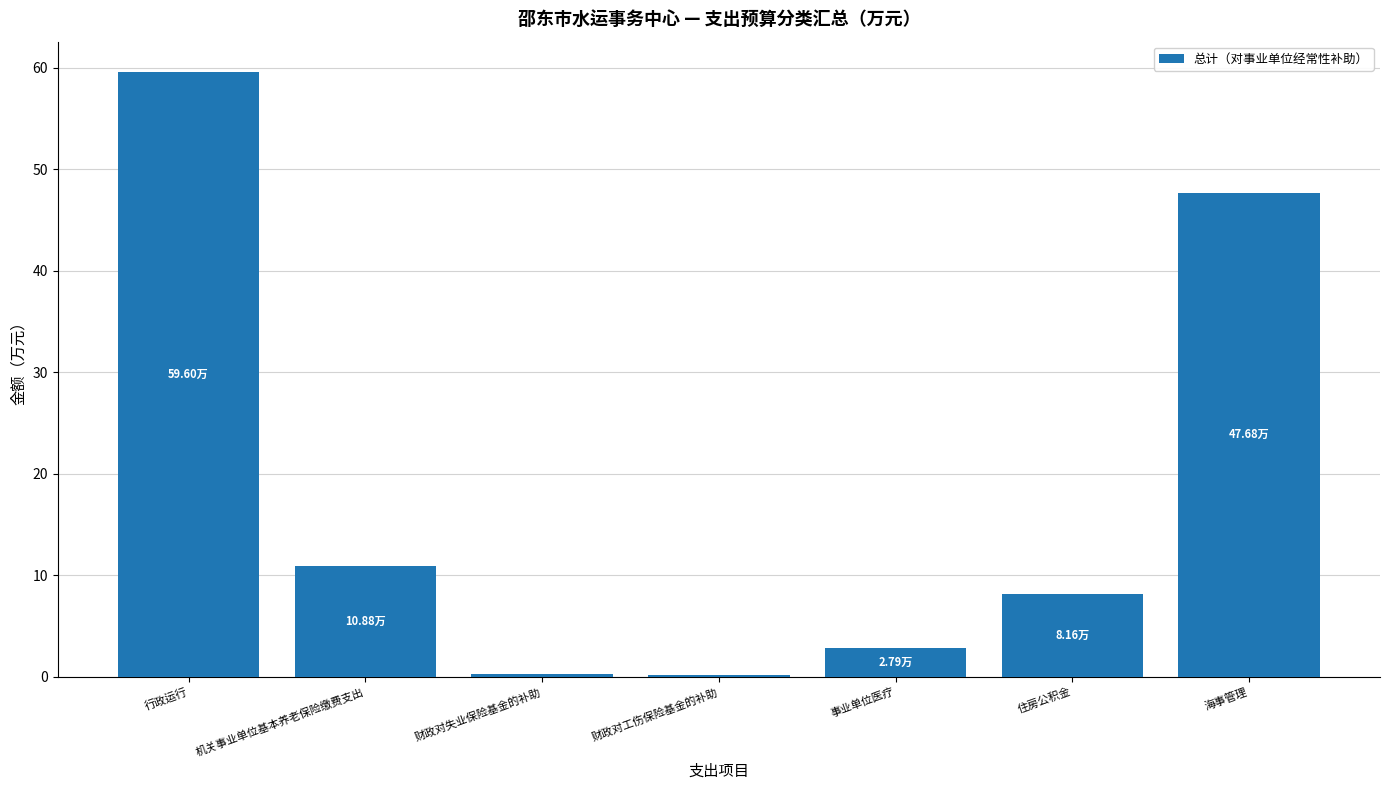

True or false: the data shows 2.8 at 事业单位医疗.

True